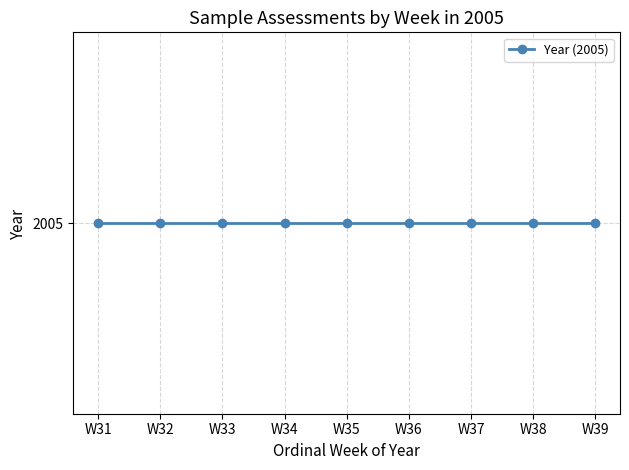

Reading right to left, what are all the values shown in this chart?

39	38	37	36	35	34	33	32	31